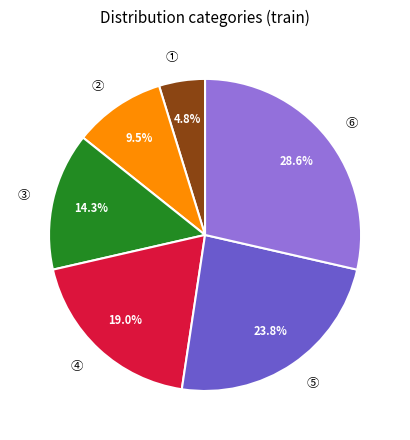

Between ② and ⑥, which is larger?

⑥